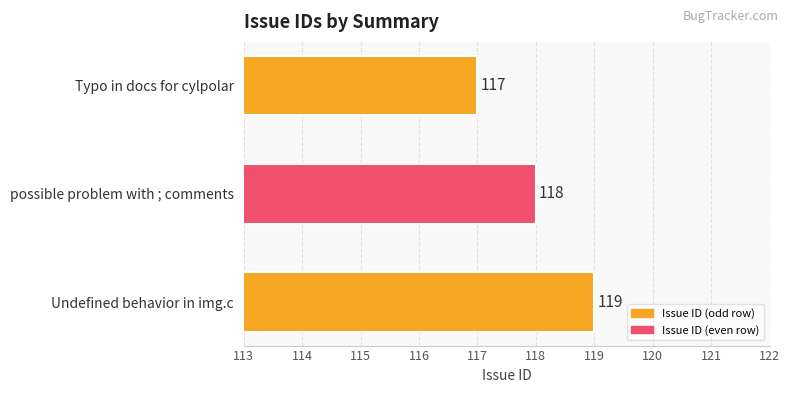

Reading top to bottom, extract all data points from this chart.

Typo in docs for cylpolar=117	possible problem with ; comments=118	Undefined behavior in img.c=119